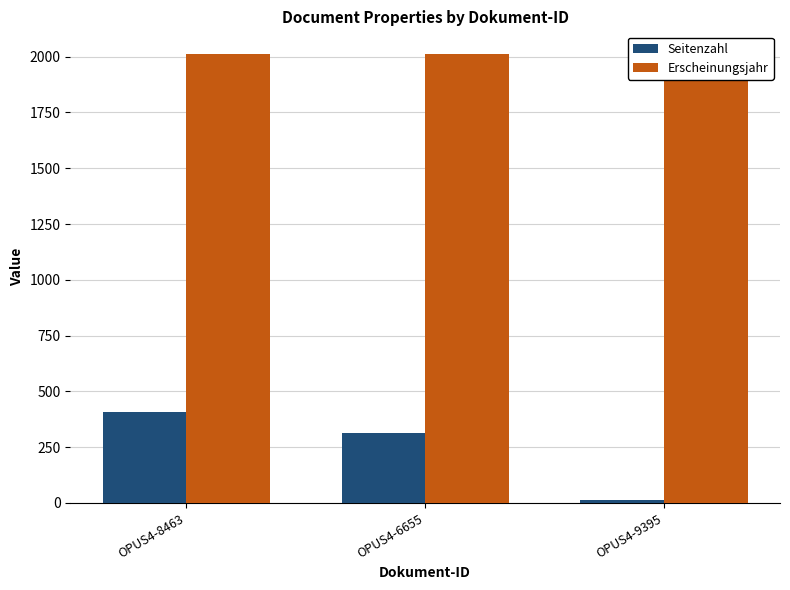

Where does the Seitenzahl series first go above 313?

OPUS4-8463